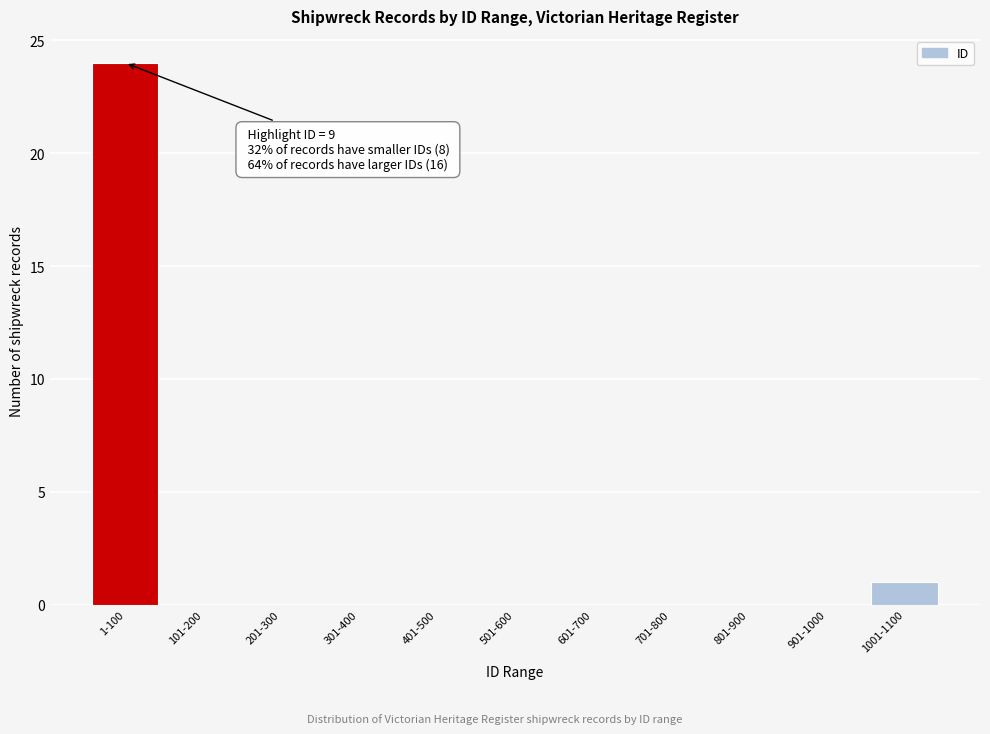

Reading left to right, extract all data points from this chart.

1-100=24	101-200=0	201-300=0	301-400=0	401-500=0	501-600=0	601-700=0	701-800=0	801-900=0	901-1000=0	1001-1100=1